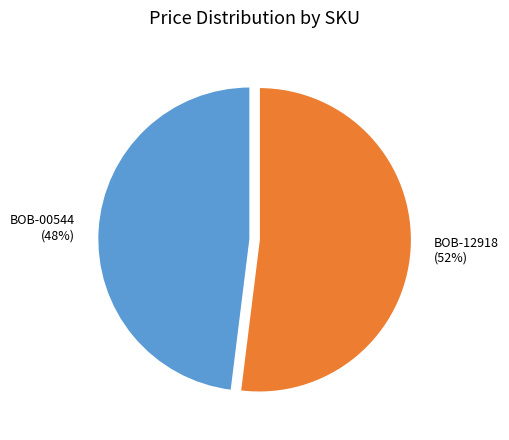

Rank the categories by value from highest to lowest.

BOB-12918, BOB-00544